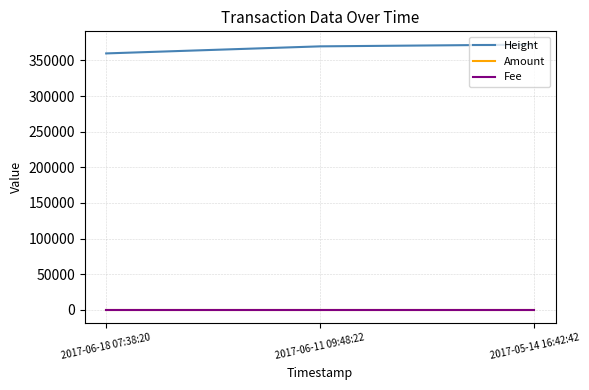

Which category has the lowest value across all series?

2017-06-18 07:38:20